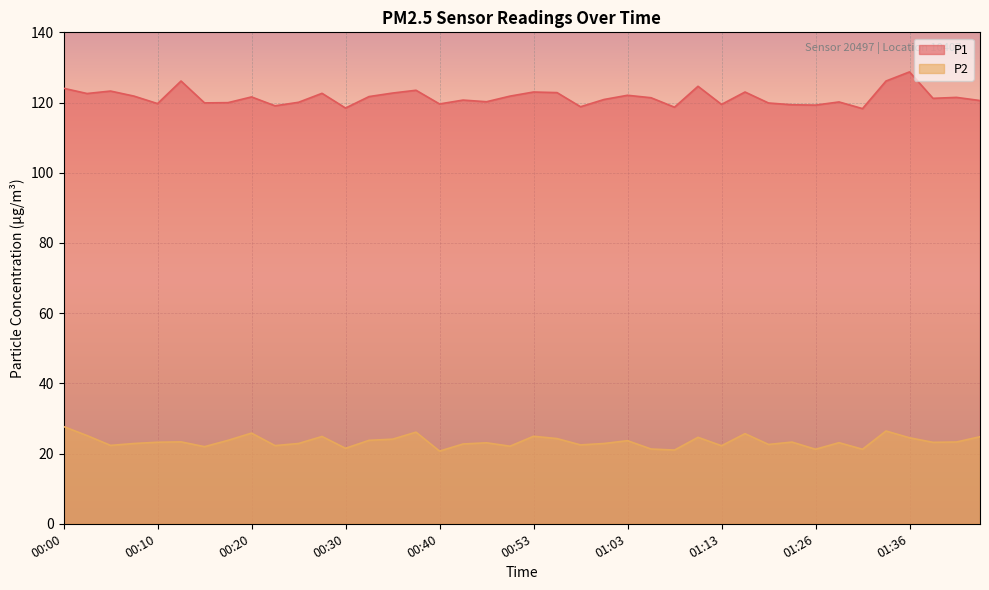

What are all the series names shown in the legend?

P1, P2